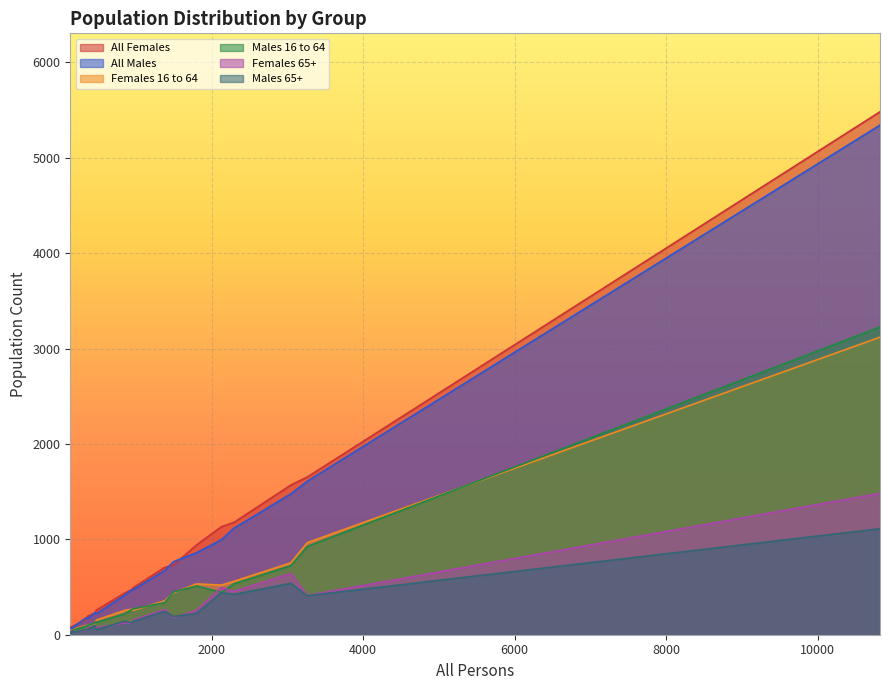

Is the value of Males 65+ at 1799 greater than the value of All Females at 961?

No